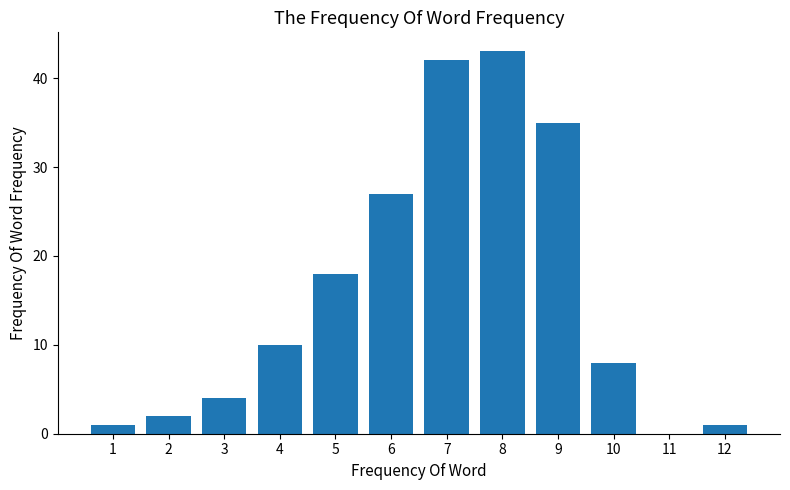

Reading left to right, extract all data points from this chart.

1=1	2=2	3=4	4=10	5=18	6=27	7=42	8=43	9=35	10=8	11=0	12=1